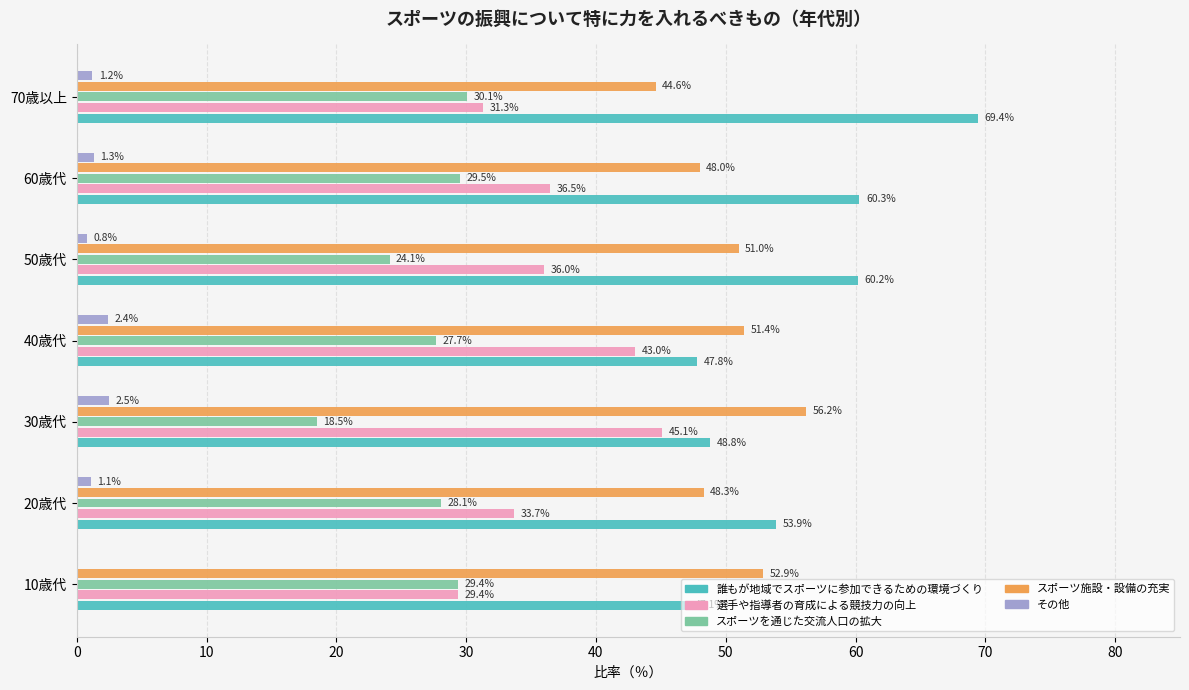

At which category is the sum across all series the highest?

70歳以上